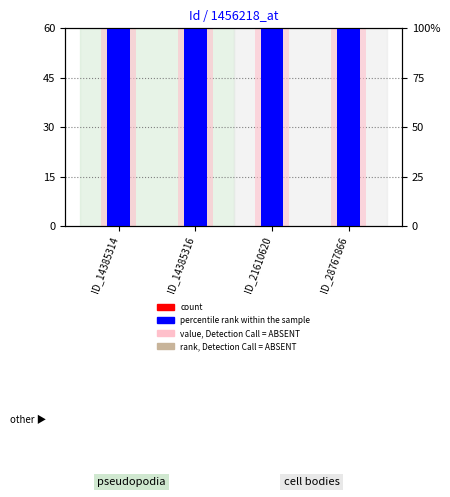

How many groups of bars are there?

4